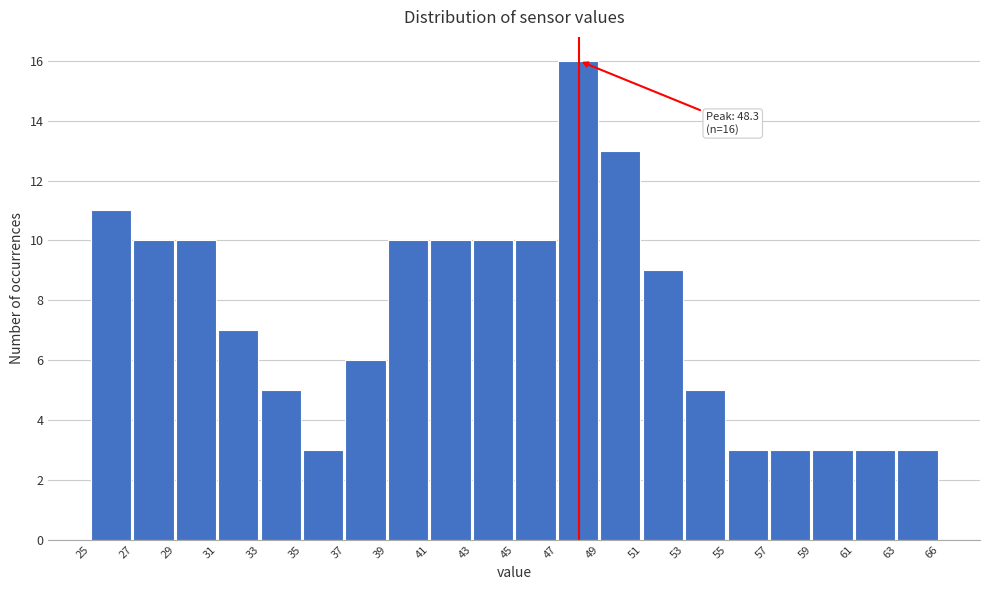

Reading left to right, transcribe all the data shown in this chart.

11	10	10	7	5	3	6	10	10	10	10	16	13	9	5	3	3	3	3	3